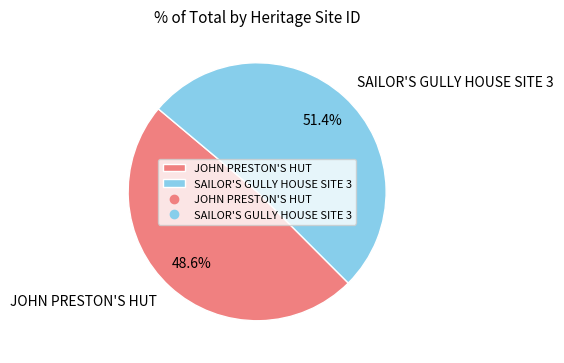

To the nearest percent, what is the average slice percentage?

50%